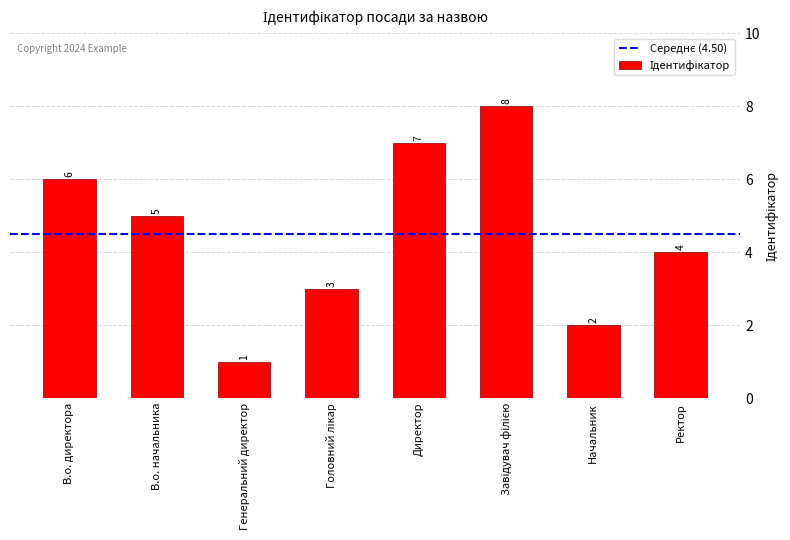

Is it true that the value at Директор is 7?

True